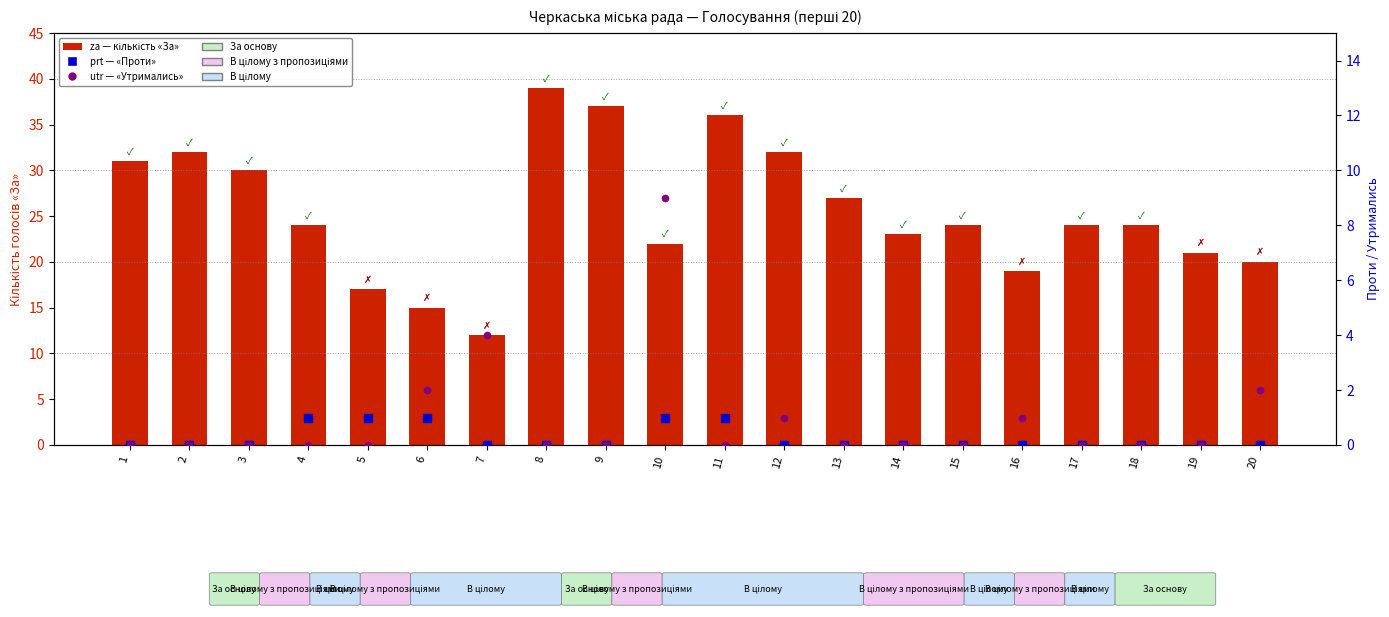

At how many categories does at least one series exceed 30?

6